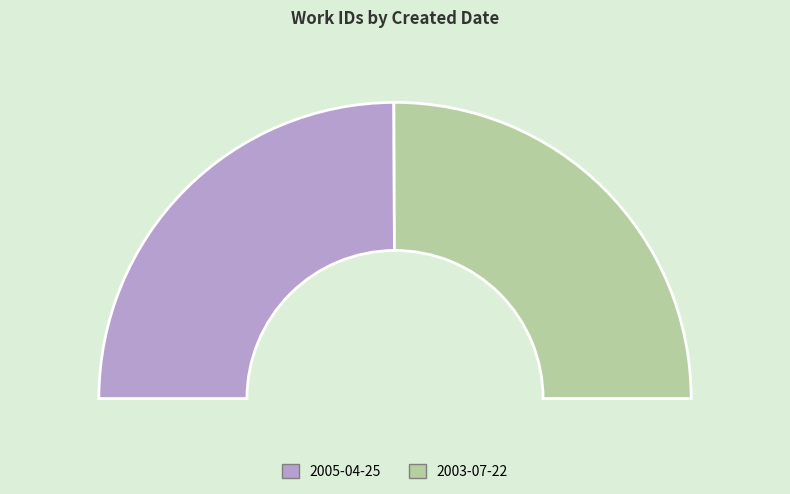

To the nearest percent, what percentage of the pie is 2003-07-22?

50%